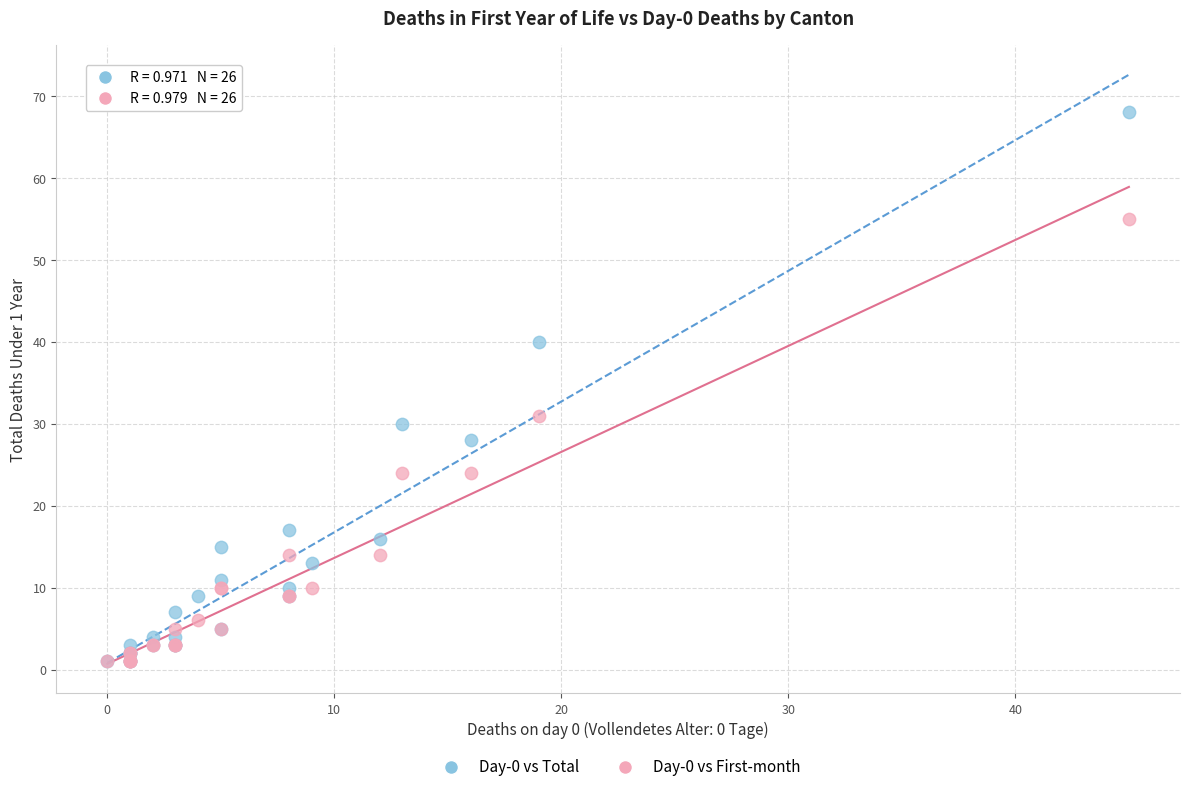

Across all series, what Y value is closest to 34?

31